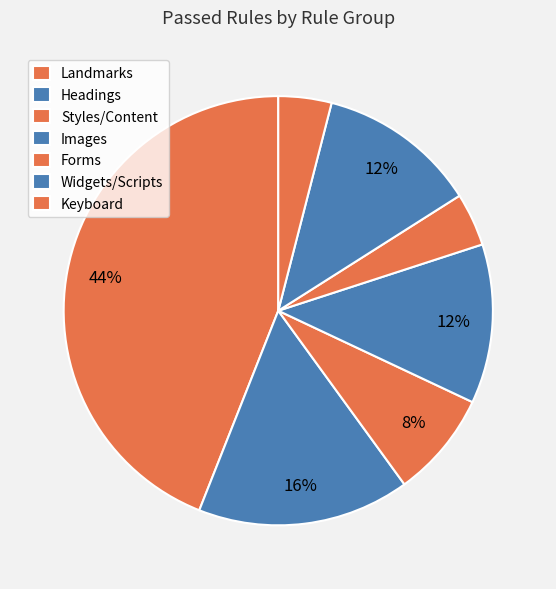

Count the number of slices in the pie.

7